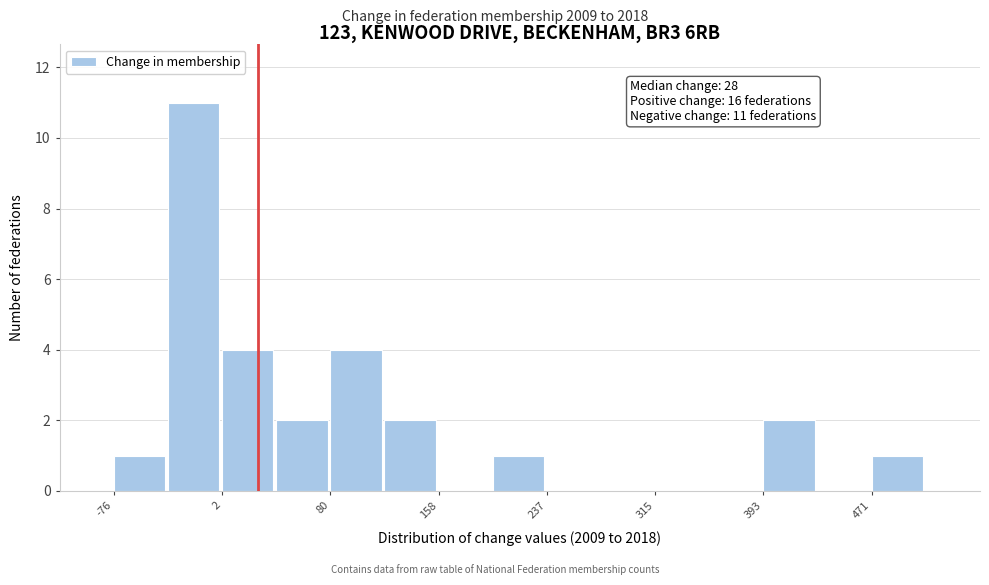

Read against the x-axis, roughly where is the centre of the tallest bar?

-20